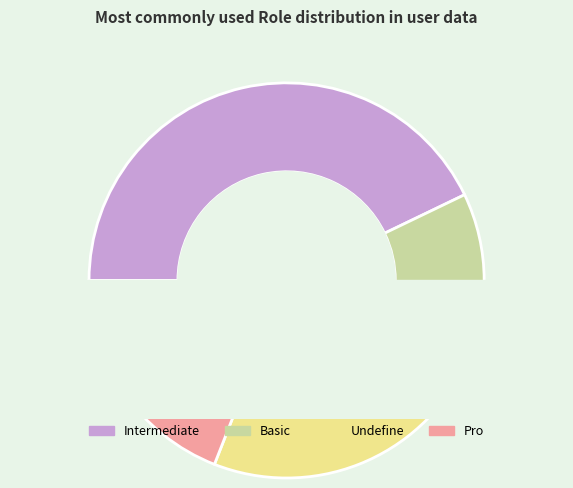

How many slices are in this pie chart?

4